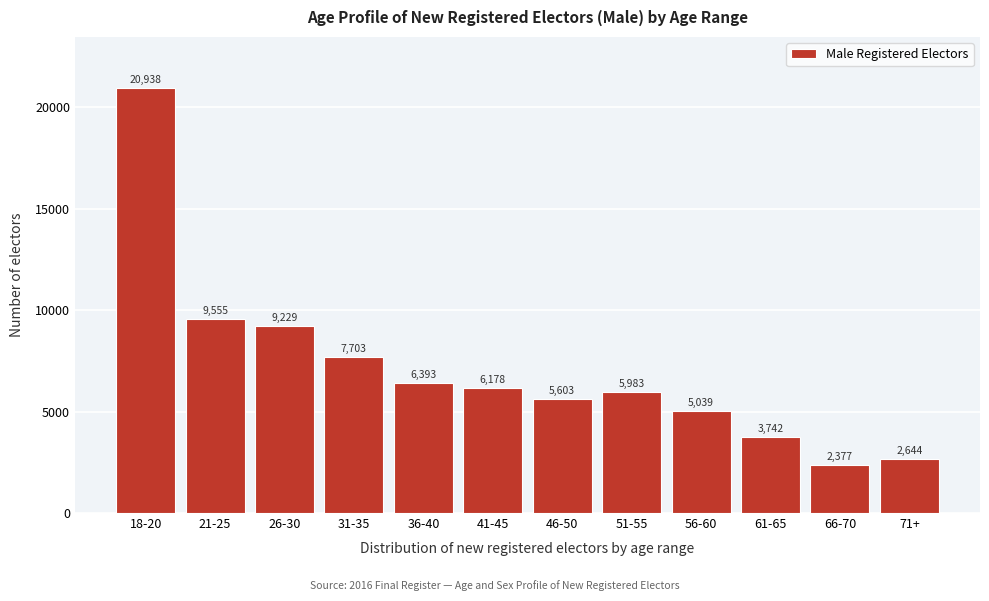

Reading left to right, list all the values displayed in this chart.

18-20=20938	21-25=9555	26-30=9229	31-35=7703	36-40=6393	41-45=6178	46-50=5603	51-55=5983	56-60=5039	61-65=3742	66-70=2377	71+=2644